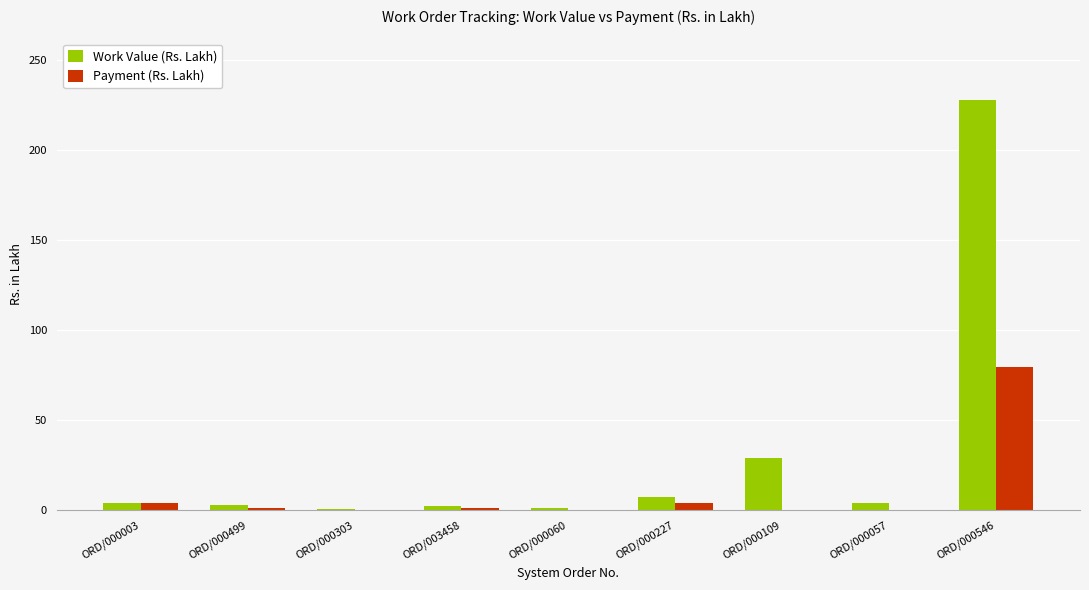

True or false: Payment (Rs. Lakh) has a value of 0.5 at ORD/000303.

True